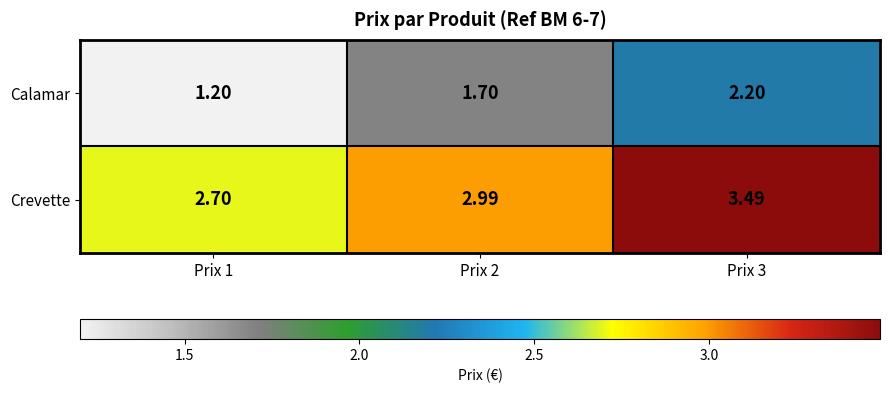

Which series has the largest total across all categories?

Crevette